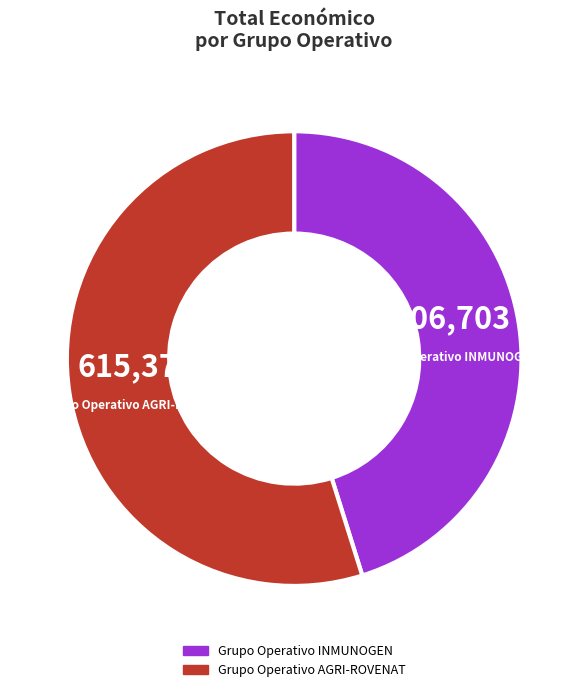

Between Grupo Operativo INMUNOGEN and Grupo Operativo AGRI-ROVENAT, which is larger?

Grupo Operativo AGRI-ROVENAT